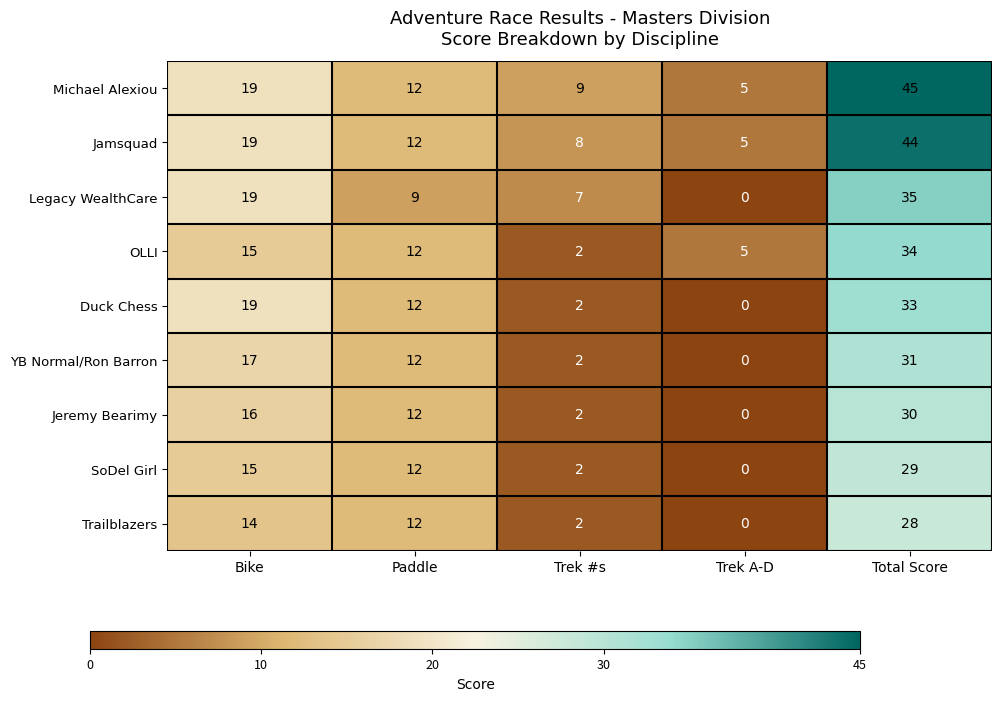

The value of YB Normal/Ron Barron at Trek A-D is 0. True or false?

True